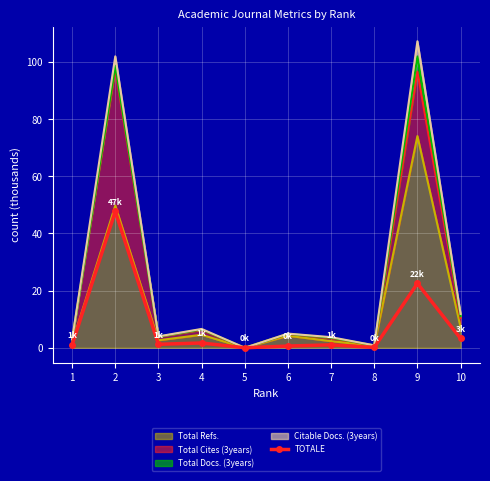

Where does the data first go above 1?

1